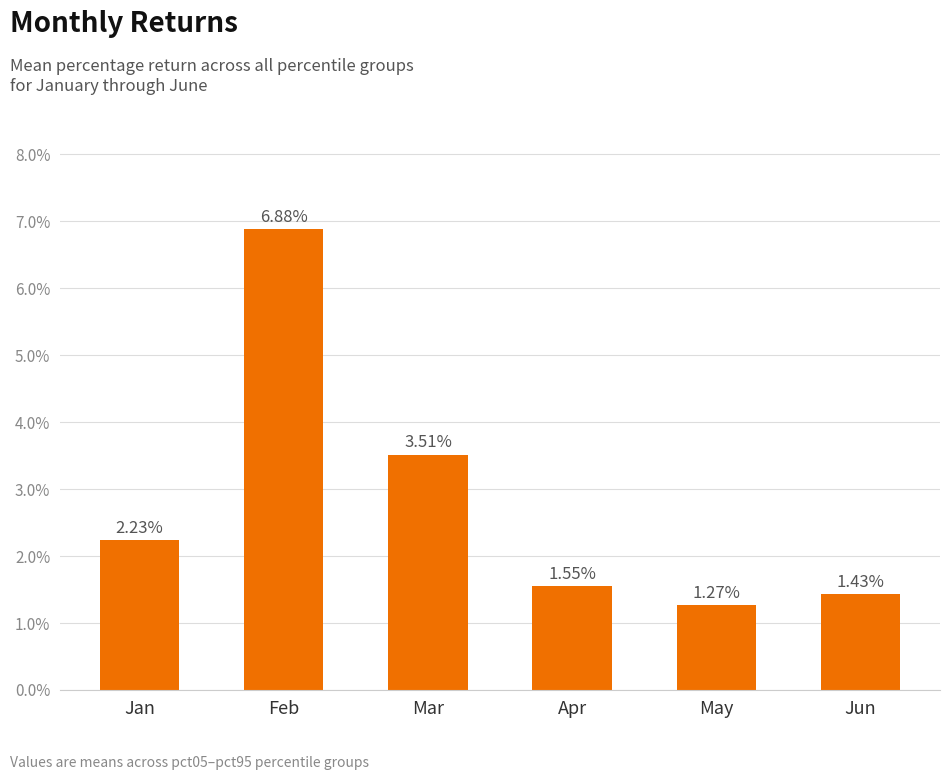

What is the difference between the second highest and second lowest values?

2.1